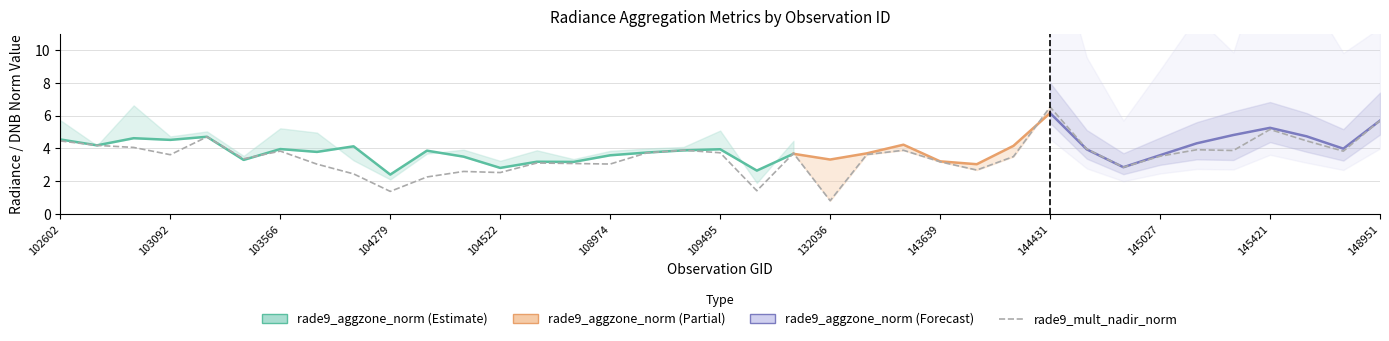

At which category is the sum across all series the highest?

144431